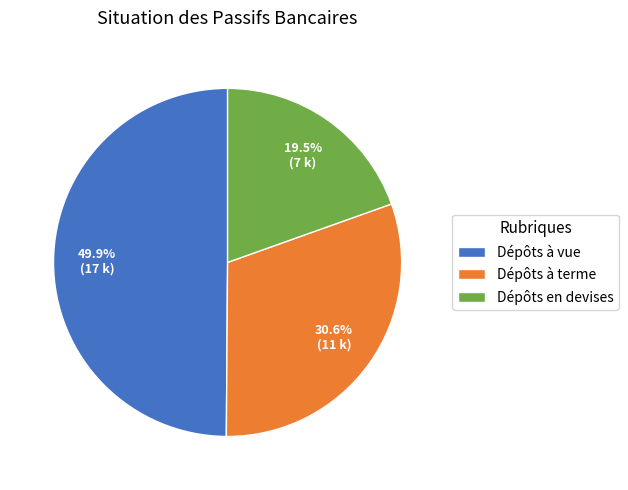

Does Dépôts à terme represent more than half of the total?

No